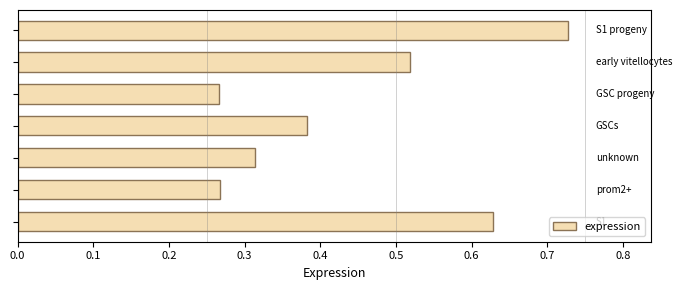

Count the values in the range 0 to 1.

7